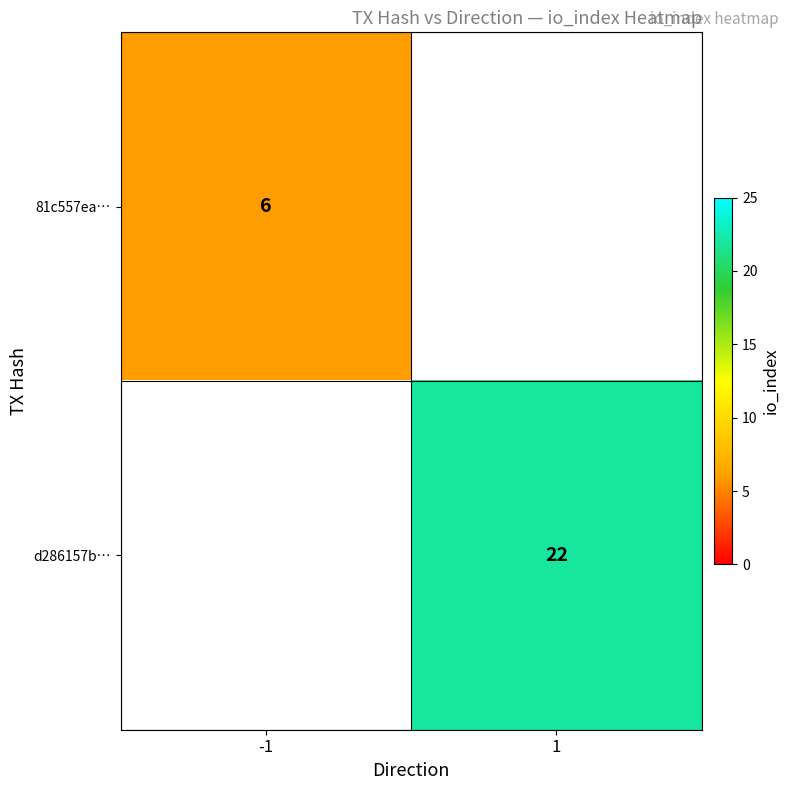

The value of 81c557ea… at -1 is 6. True or false?

True